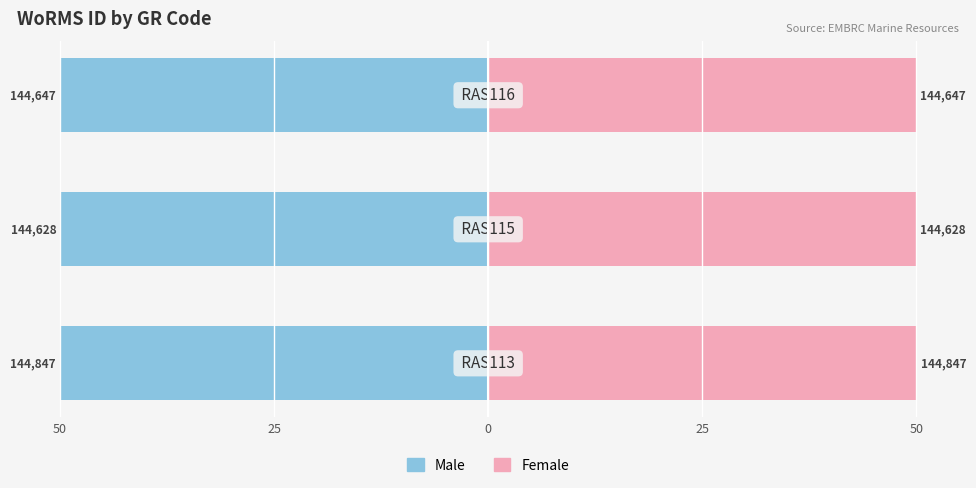

How many bars are there in total?

6